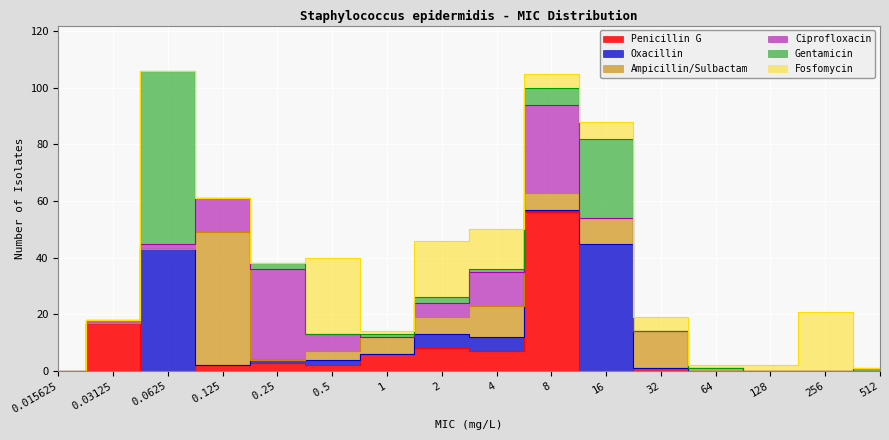

Which series ends up on top after the final intersection of Penicillin G and Ampicillin/Sulbactam?

Ampicillin/Sulbactam